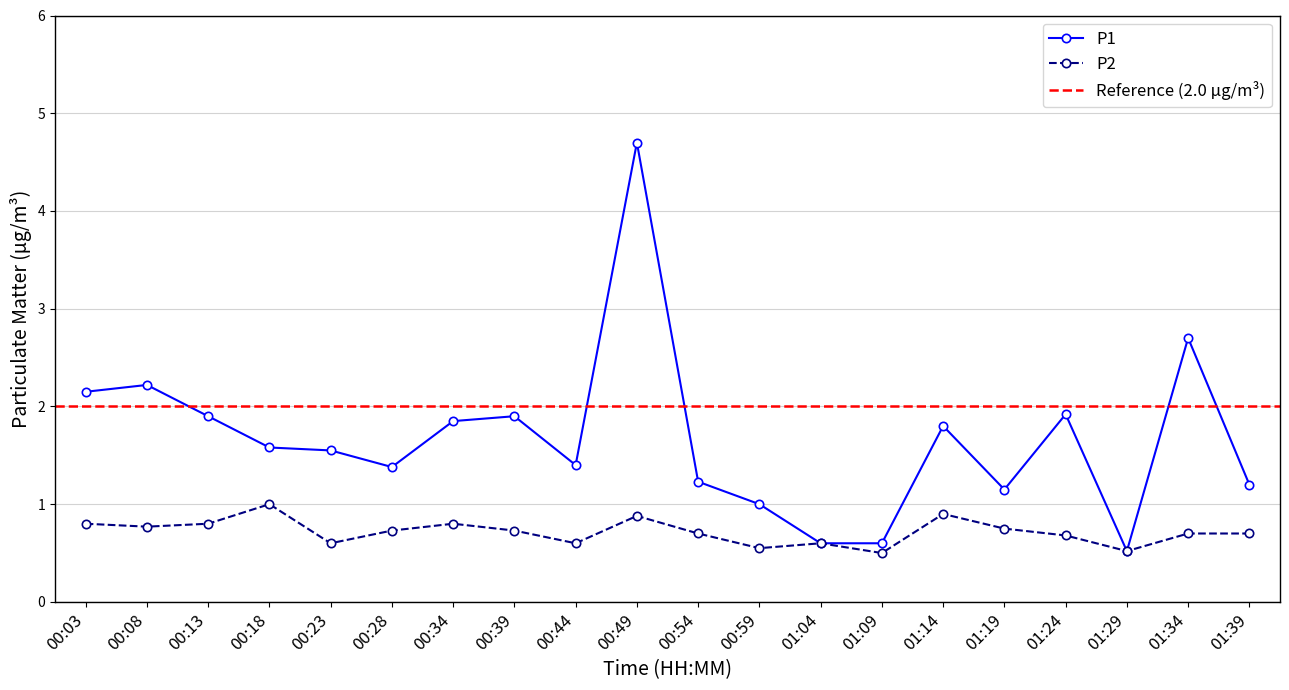

What is the difference between the second highest and minimum values in the P1 series?

2.2